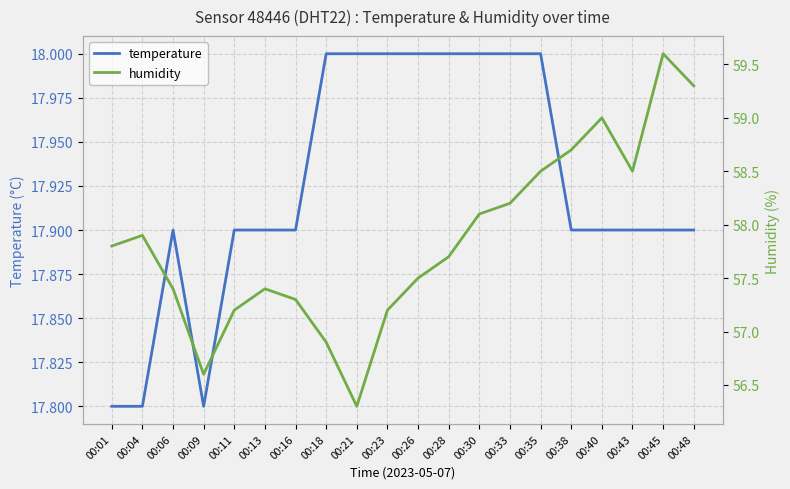

What is the highest value of the temperature series?

18.0